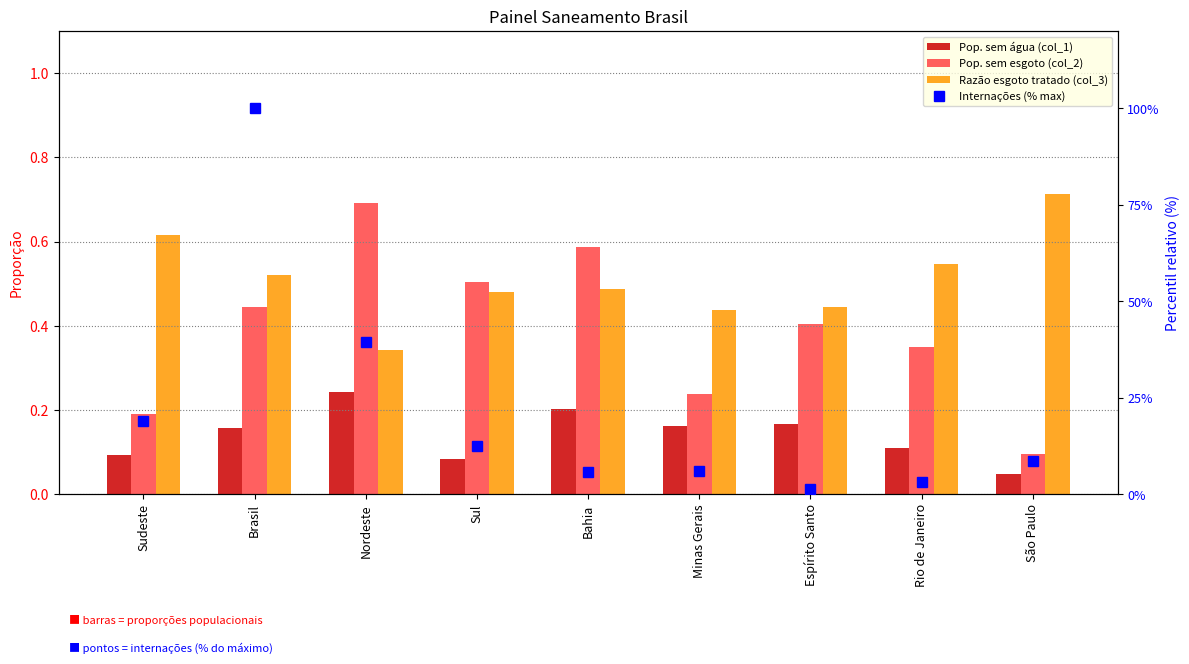

What is the total value across all series at Sudeste?

19.9